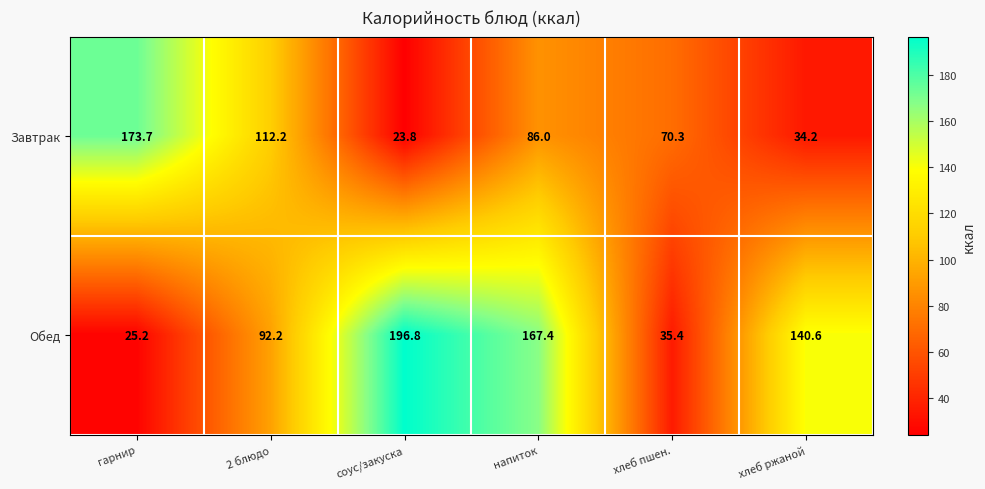

Reading right to left, extract all data points from this chart.

Завтрак: 34.2	70.3	86.0	23.8	112.2	173.7
Обед: 140.6	35.4	167.4	196.8	92.2	25.2